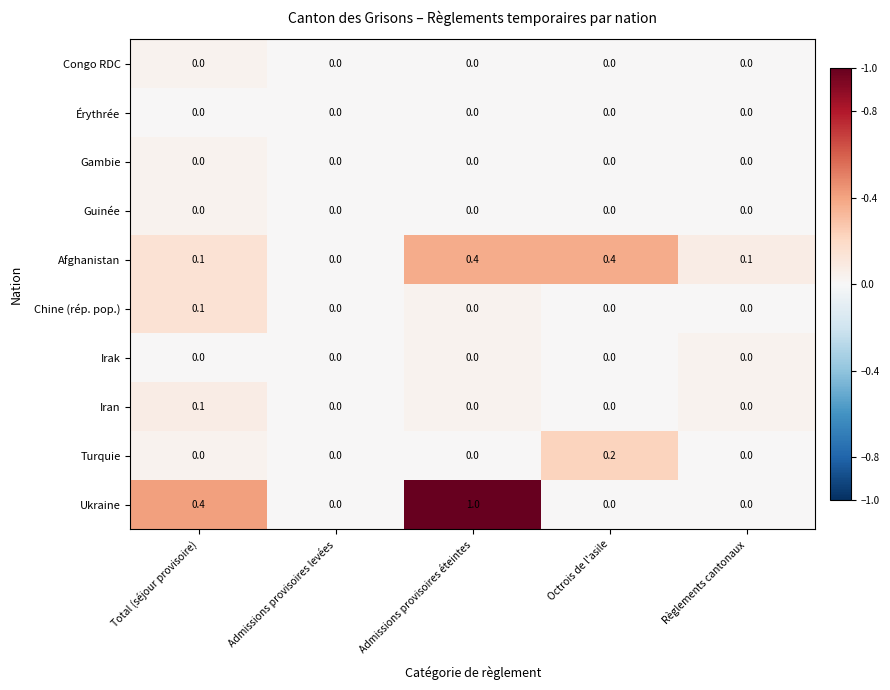

The value of Ukraine at Octrois de l'asile is -0.5. True or false?

False